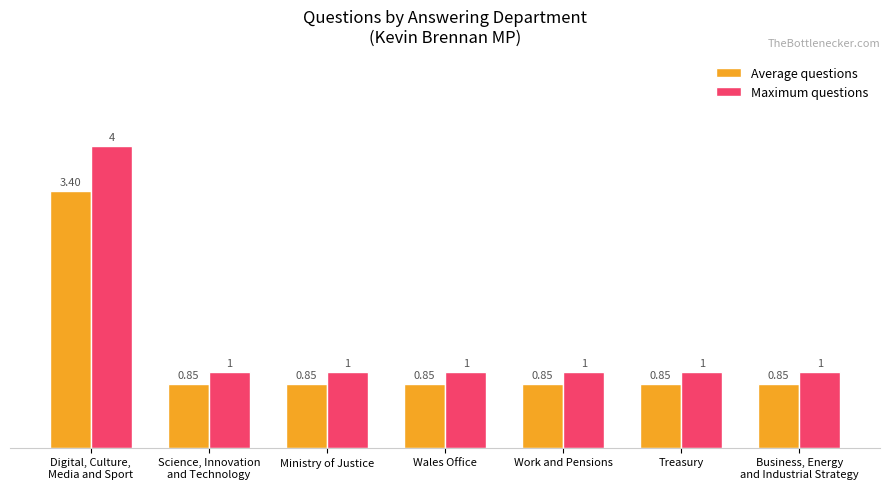

Is the value of Average questions at Treasury greater than the value of Maximum questions at Work and Pensions?

No